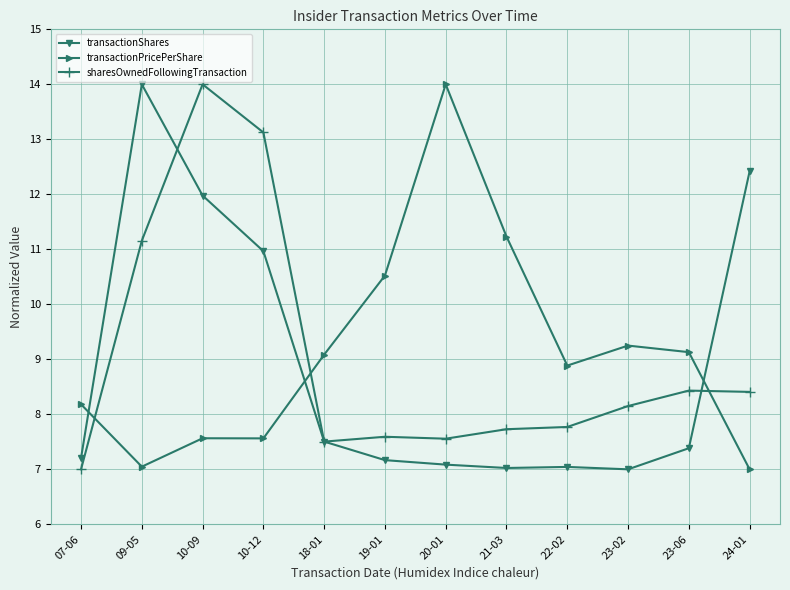

Which series has the largest total across all categories?

transactionPricePerShare